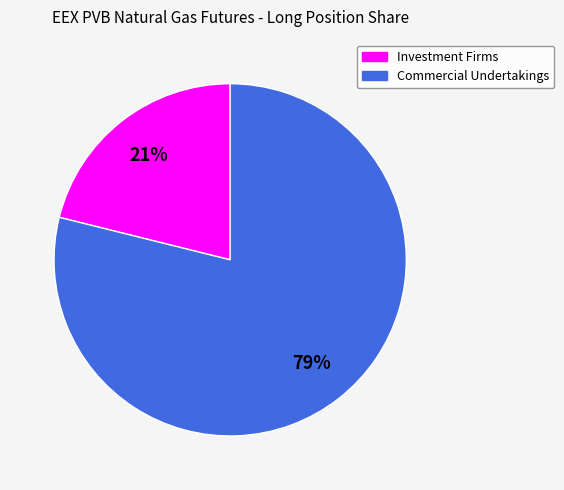

What is the largest slice in the pie chart?

Commercial Undertakings